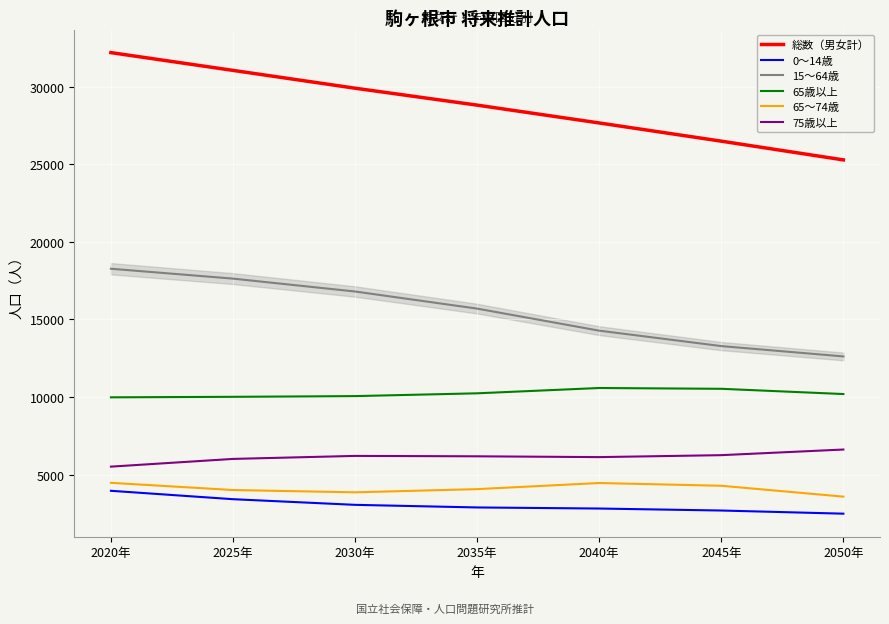

Which series has the largest total across all categories?

総数（男女計）